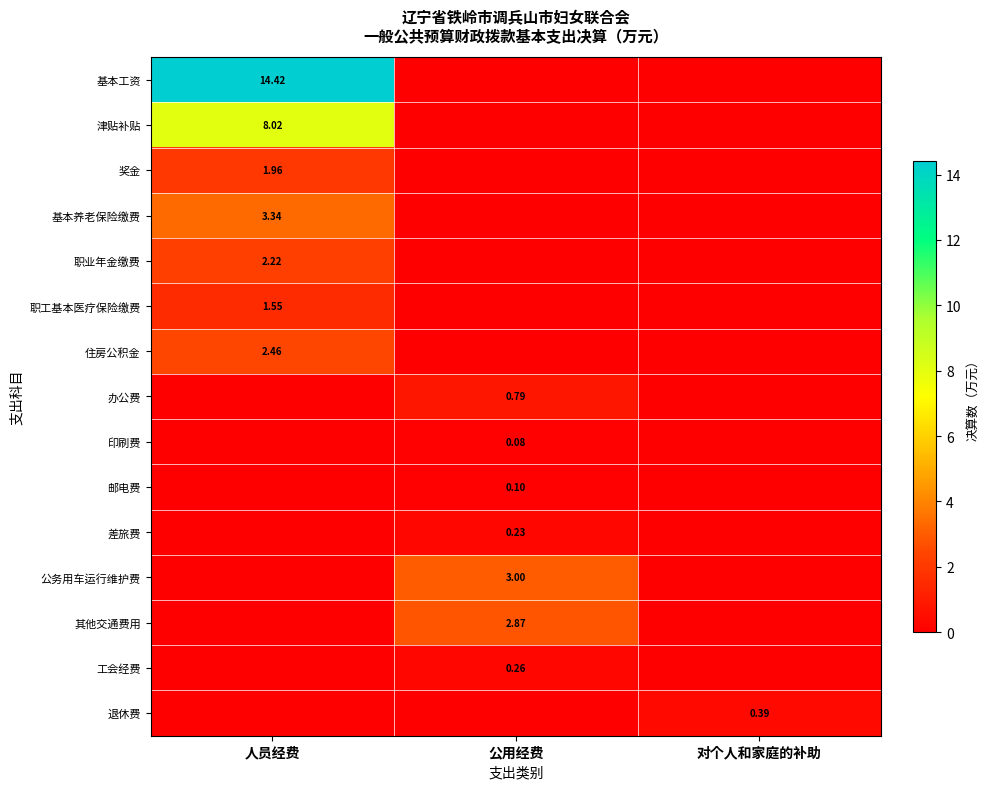

How many values in 职工基本医疗保险缴费 are above zero?

1